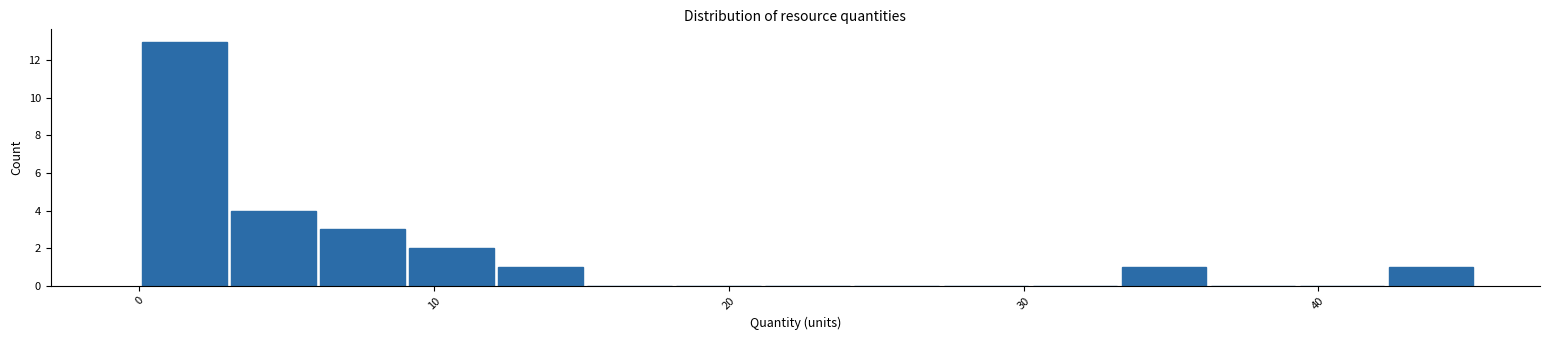

Around what value on the x-axis is the tallest bar? Give the approximate position of its centre, as read against the axis.

2